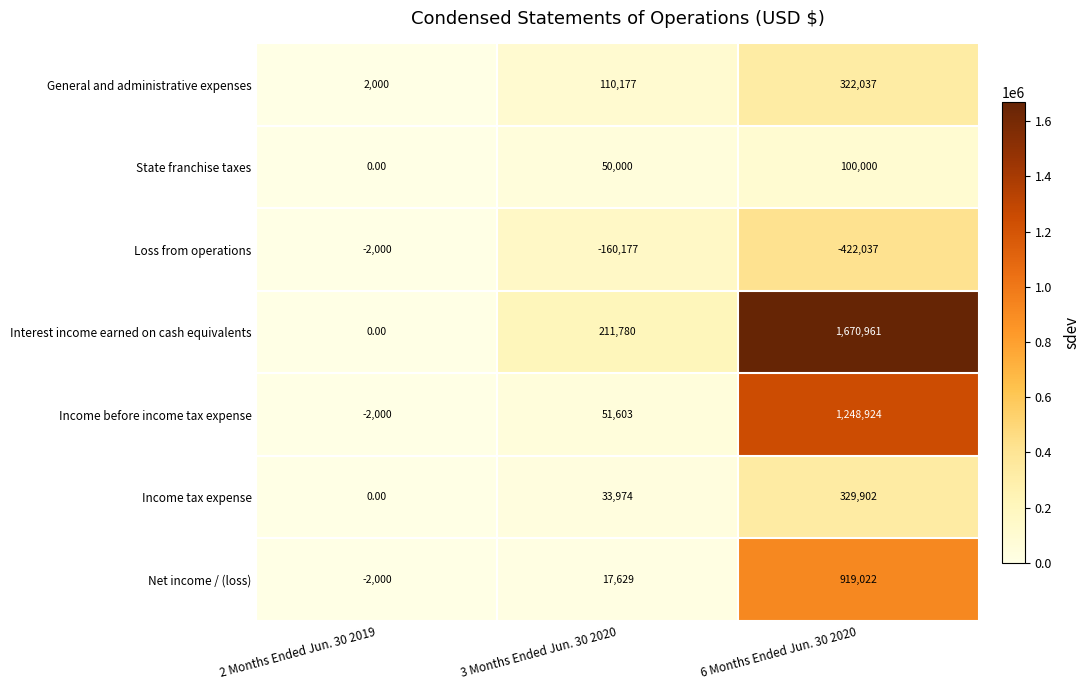

Rank the categories by Net income / (loss) value from lowest to highest.

2 Months Ended Jun. 30 2019, 3 Months Ended Jun. 30 2020, 6 Months Ended Jun. 30 2020